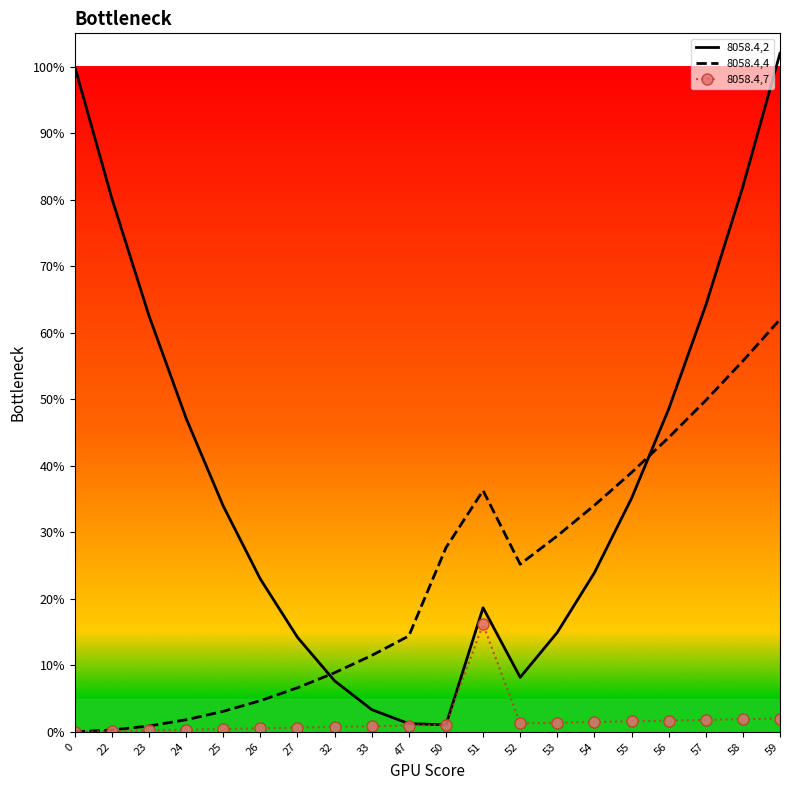

What is the sum of all 8058.4,2 values?

771.6